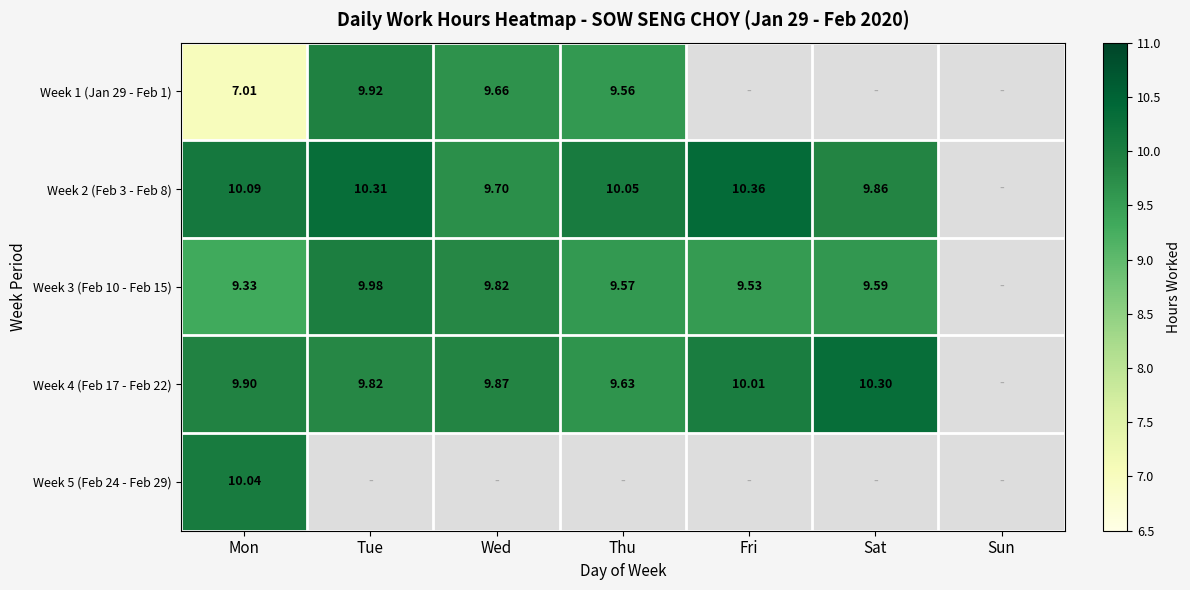

How many data points does each series have?

7